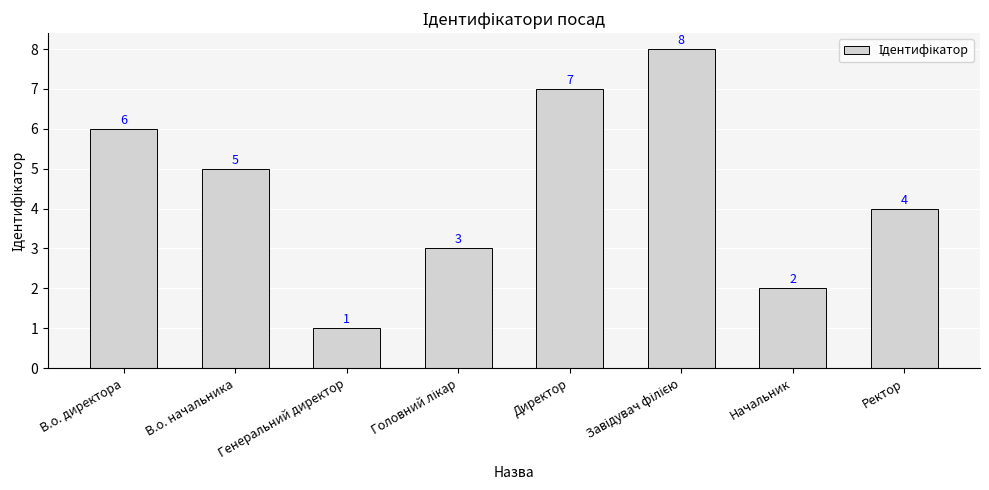

What is the label of the 6th bar from the right?

Генеральний директор